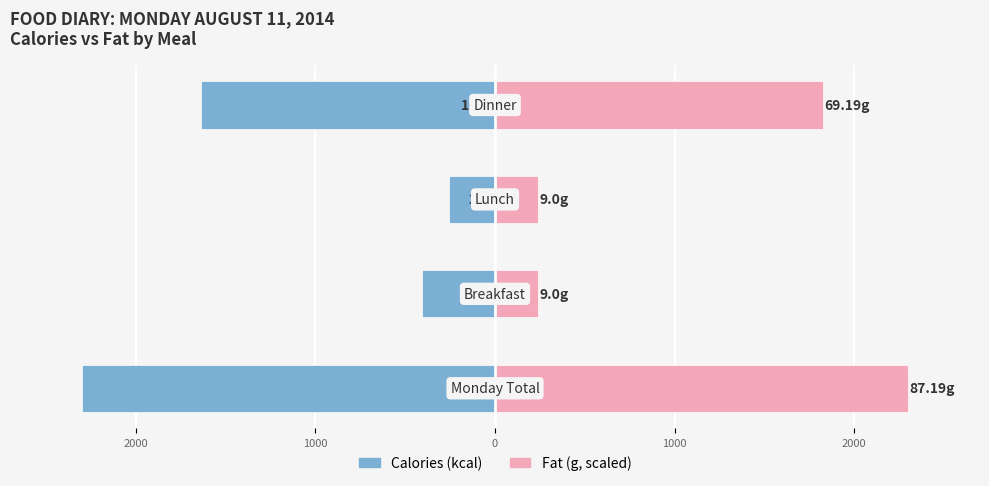

Reading left to right, transcribe all the data shown in this chart.

Calories (kcal): 3000=-2298.0	2000=-405.0	1000=-255.0	0=-1638.0
Fat (g, scaled): 3000=2298.0	2000=237.2	1000=237.2	0=1823.6